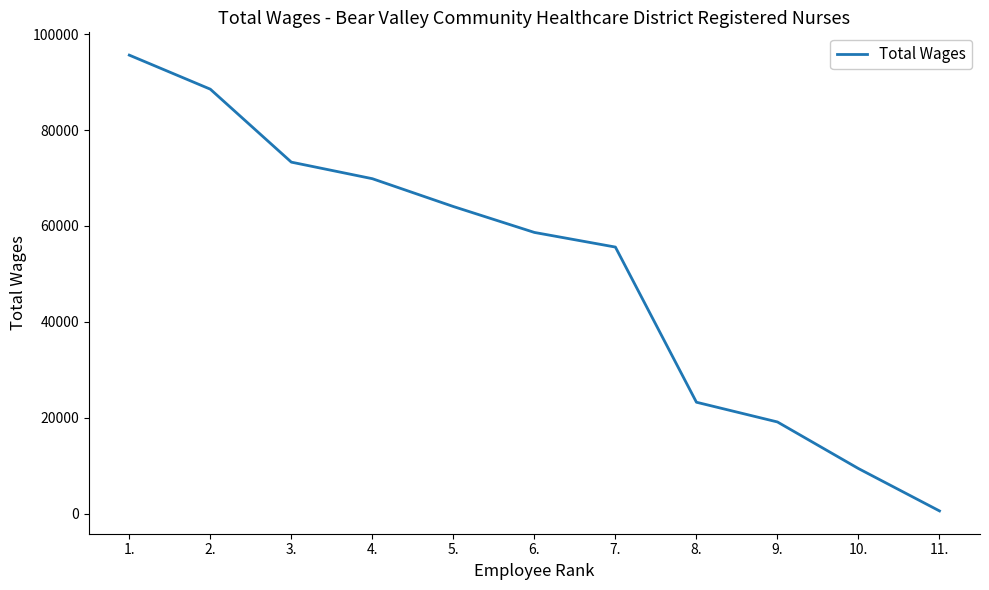

True or false: the data shows 18763 at 4..

False